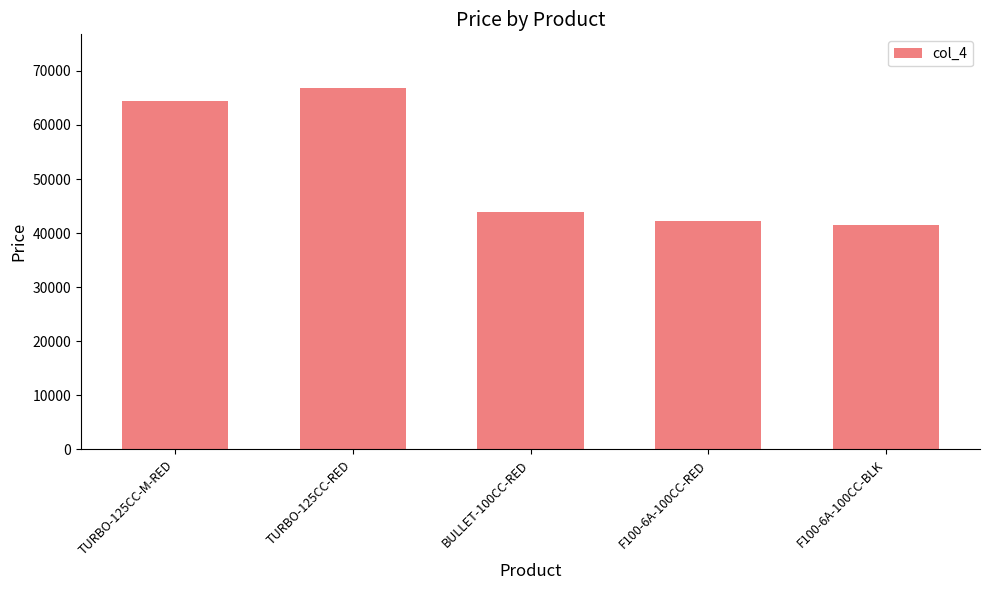

Rank the categories by value from lowest to highest.

F100-6A-100CC-BLK, F100-6A-100CC-RED, BULLET-100CC-RED, TURBO-125CC-M-RED, TURBO-125CC-RED